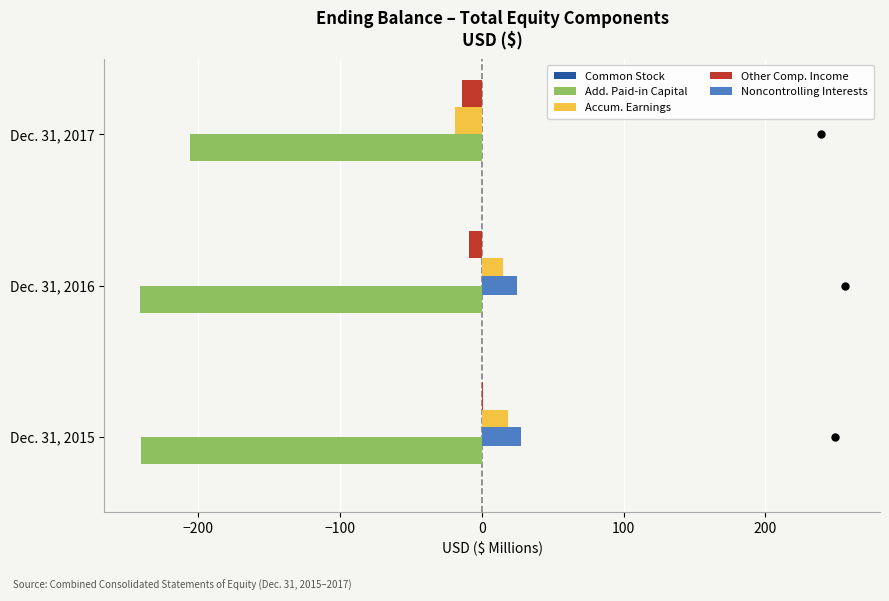

Is it true that Add. Paid-in Capital equals -107.5 at Dec. 31, 2015?

False